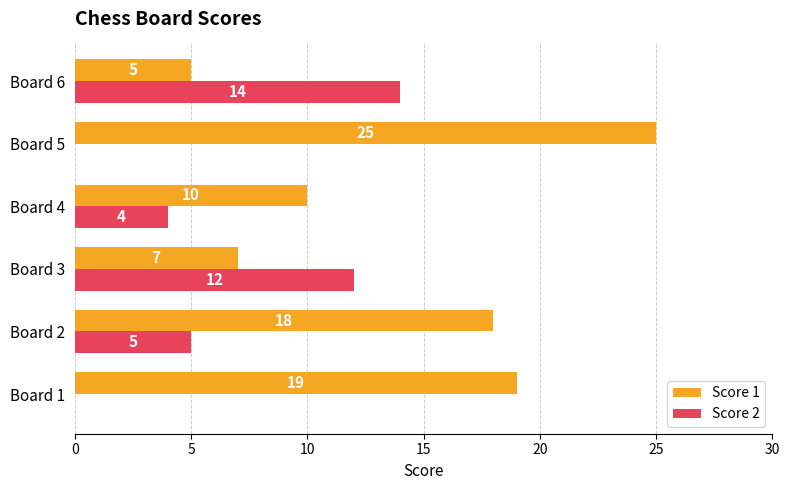

Is it true that Score 2 equals 7 at Board 6?

False